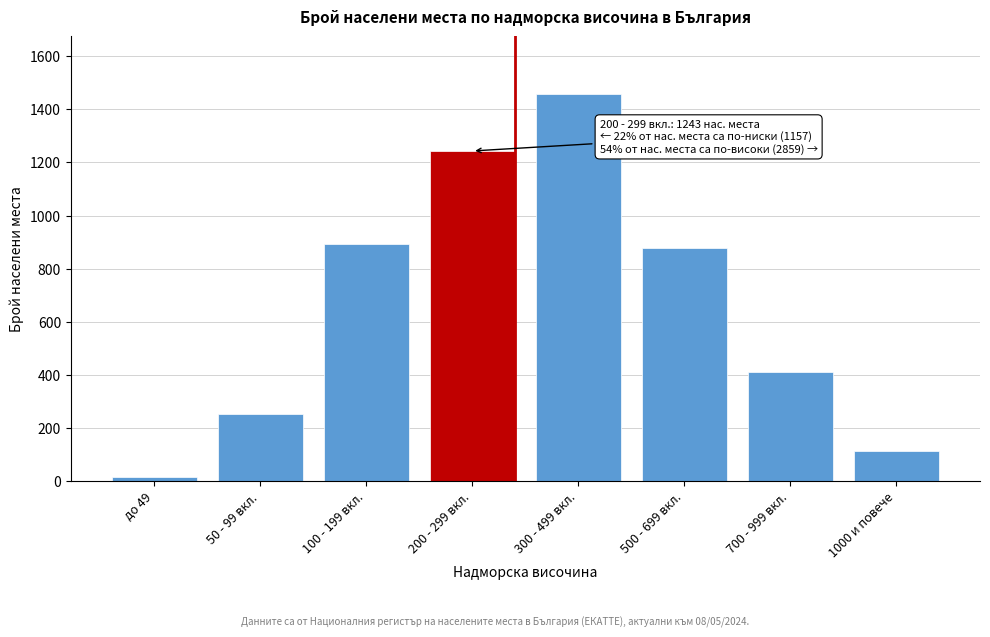

Reading right to left, extract all data points from this chart.

1000 и повече=115	700 - 999 вкл.=412	500 - 699 вкл.=876	300 - 499 вкл.=1456	200 - 299 вкл.=1243	100 - 199 вкл.=892	50 - 99 вкл.=251	до 49=14